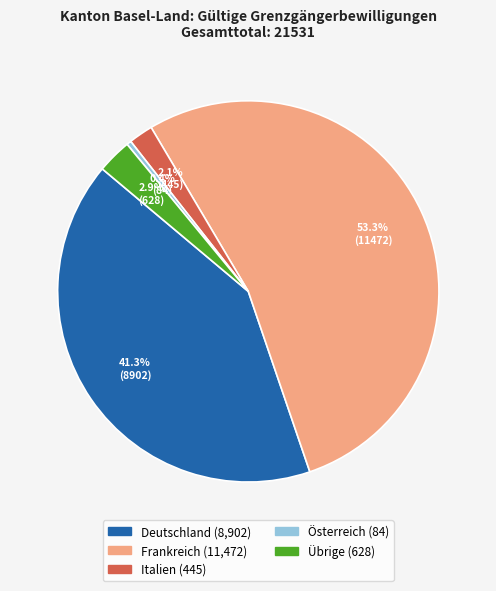

Which category has the smallest portion of the pie?

Österreich